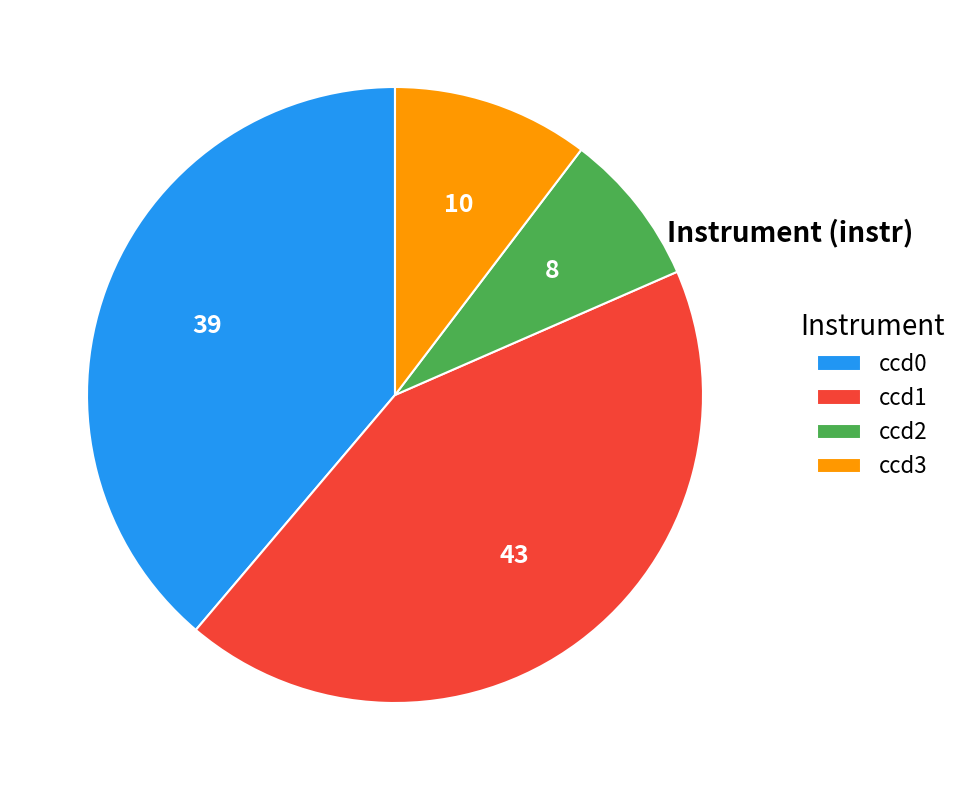

Do ccd0 and ccd2 together represent more than half of the pie?

No